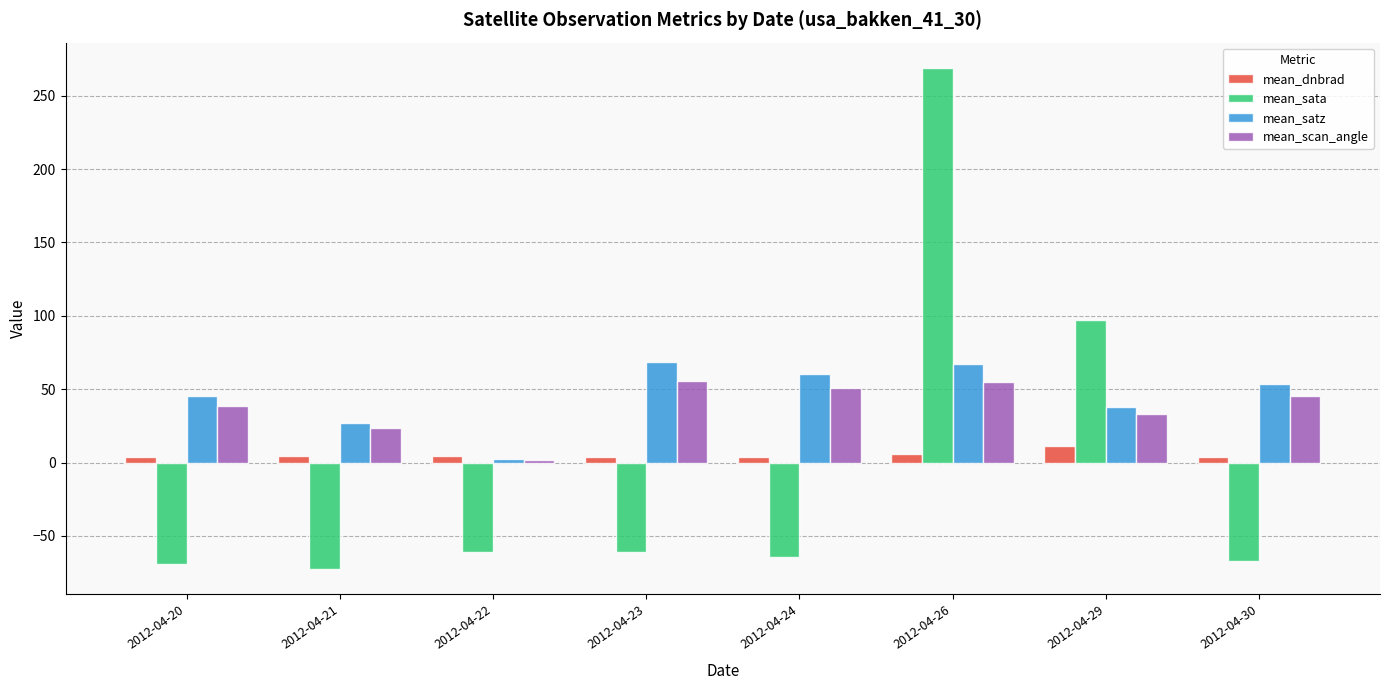

Is the value of mean_satz at 2012-04-20 greater than the value of mean_scan_angle at 2012-04-26?

No